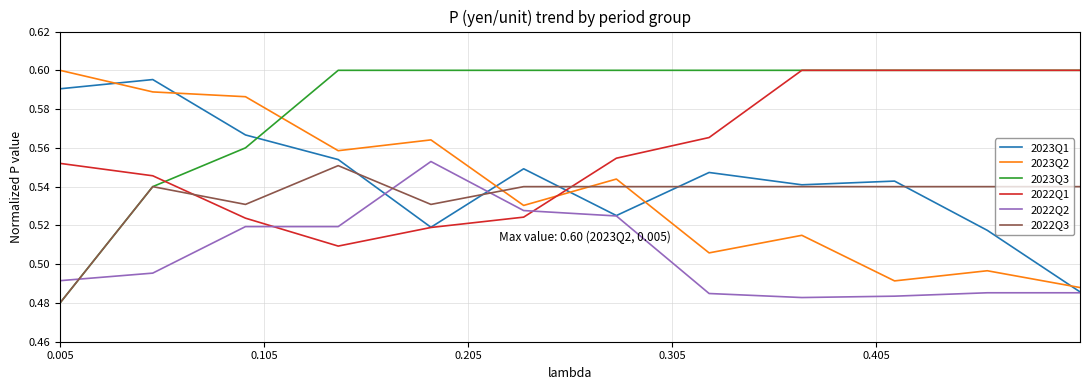

Which series has the largest total across all categories?

2023Q3